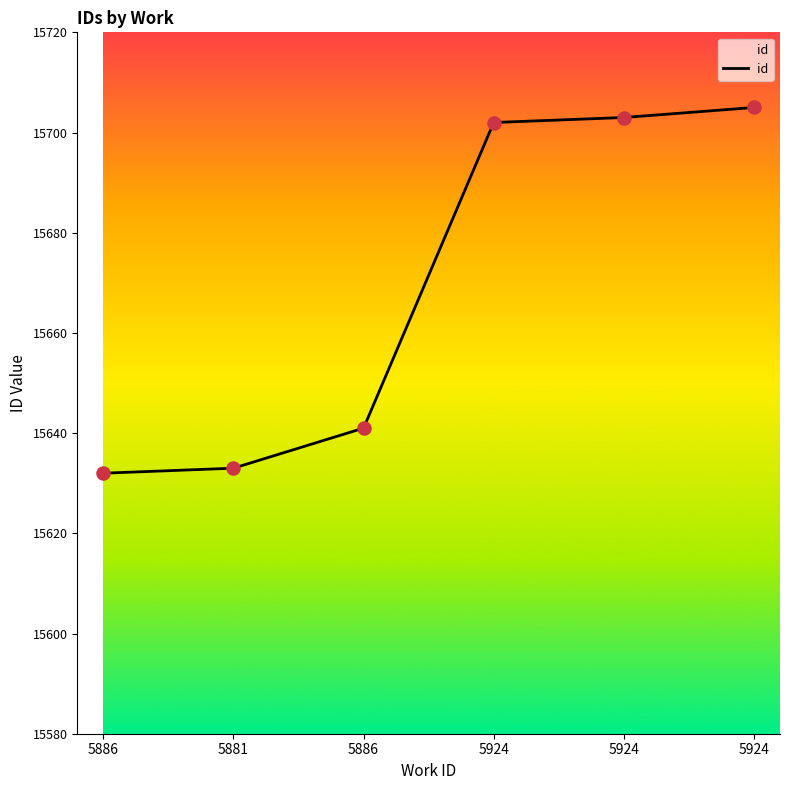

How many lines are shown in the chart?

1